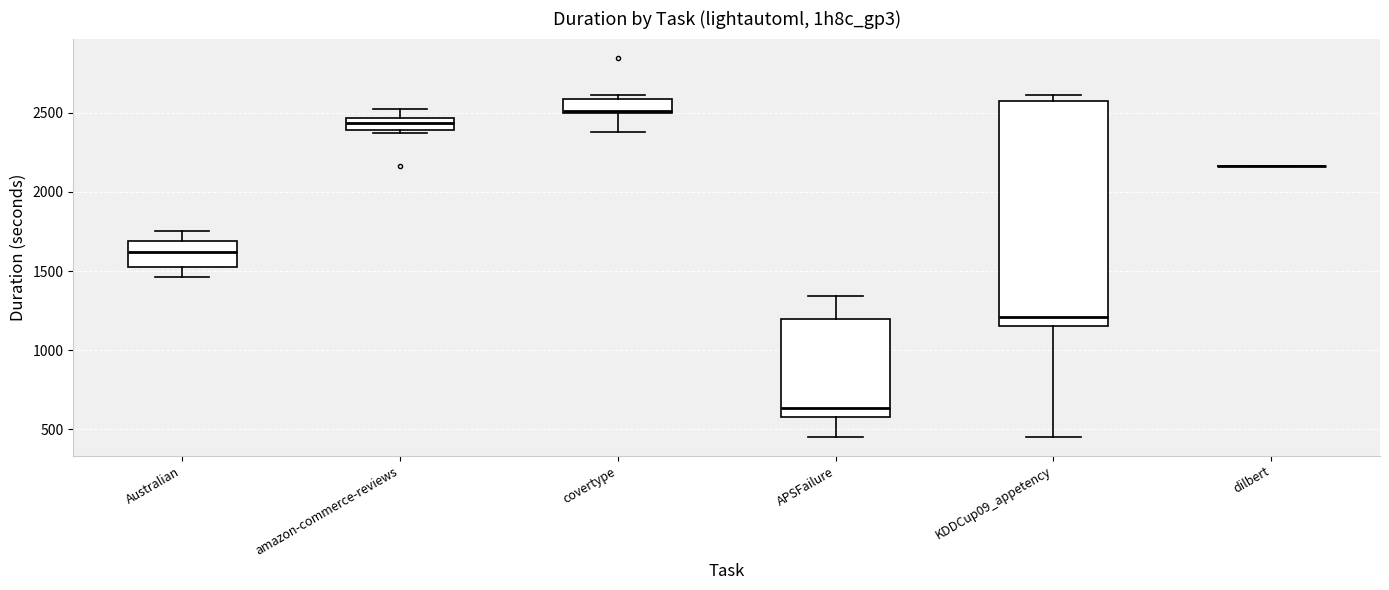

Reading left to right, transcribe this box plot: for each box, give where its median line is, the range the box spans, and where its two whiskers end, as read against the y-axis. The values are not printed on the chart, so give them approximately, as read against the axis.

Australian: median 1600, box 1500 to 1700, whiskers 1450 to 1750
amazon-commerce-reviews: median 2450 (inside the box), box 2400 to 2450, whiskers 2350 to 2550
covertype: median 2500, box 2500 to 2600, whiskers 2400 to 2600 (just above the box's upper edge)
APSFailure: median 650, box 600 to 1200, whiskers 450 to 1350
KDDCup09_appetency: median 1200, box 1150 to 2600, whiskers 450 to 2600 (just above the box's upper edge)
dilbert: box collapsed to a line at 2150, whiskers 2150 to 2150